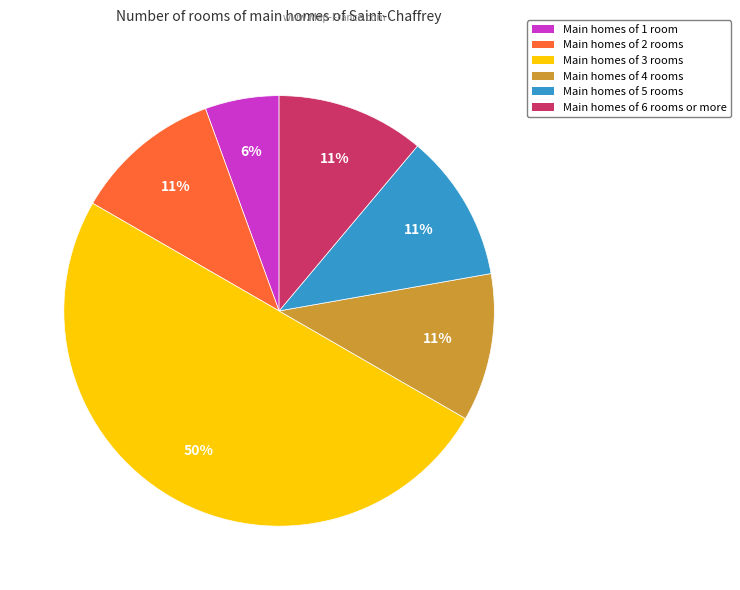

To the nearest percent, what is the difference between the Main homes of 3 rooms and Main homes of 6 rooms or more slice percentages?

39%